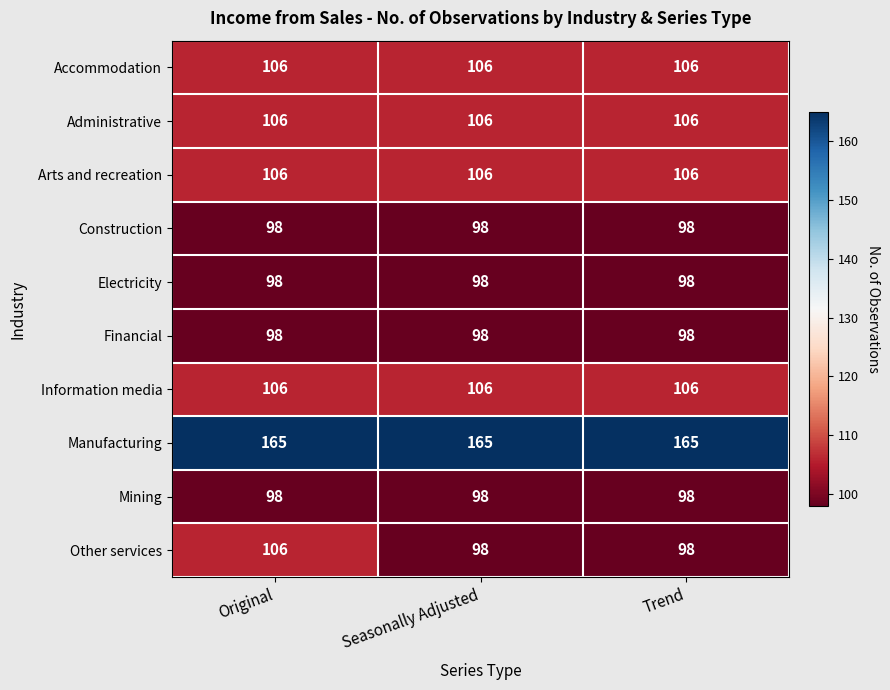

What is the sum of all Other services values?

302